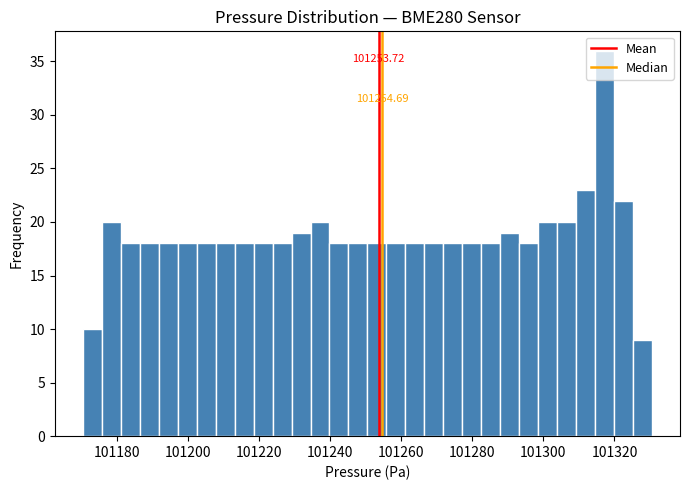

Read against the x-axis, roughly where is the centre of the tallest bar?

101318